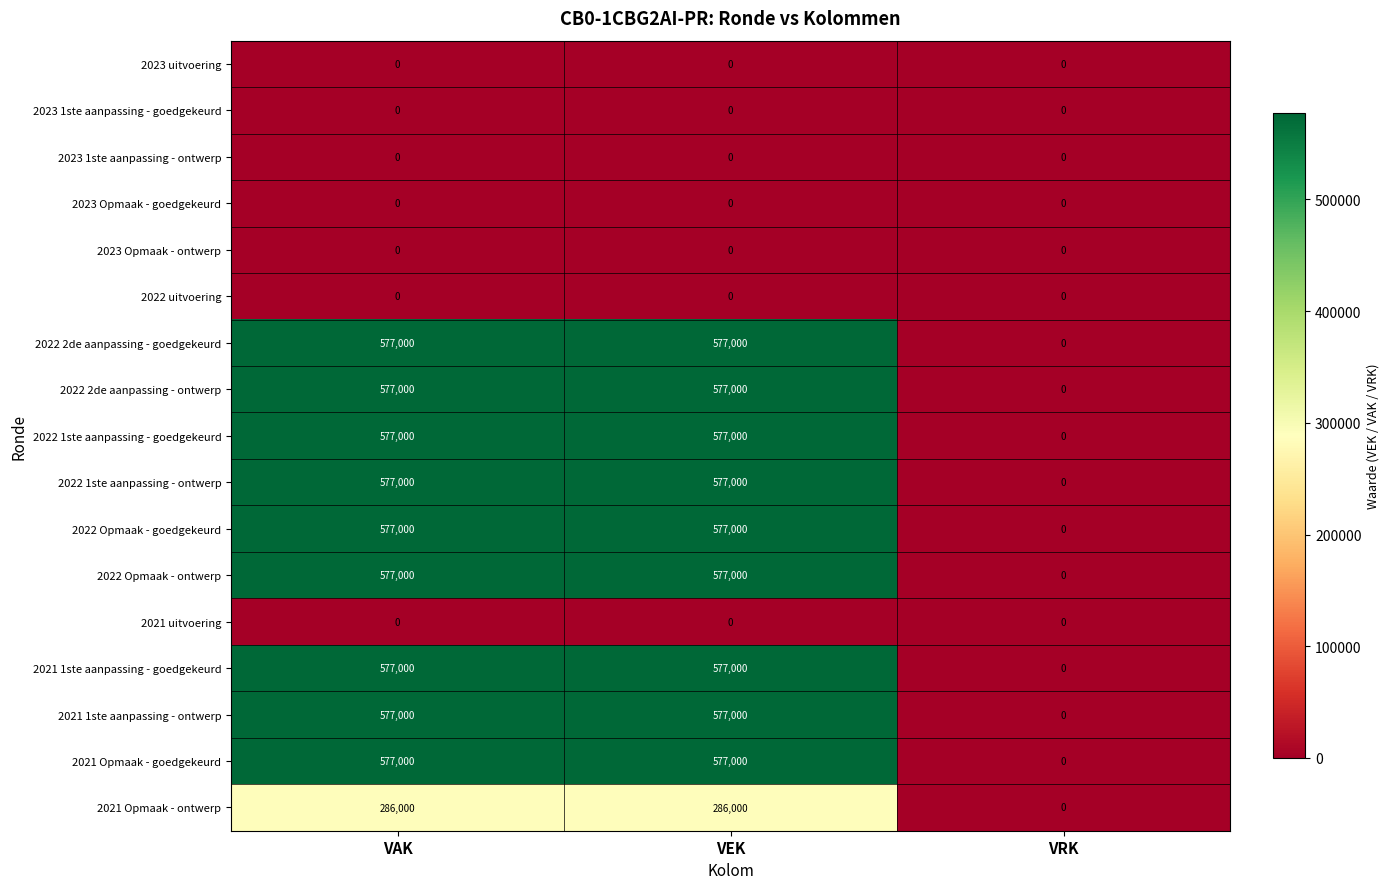

Count the number of categories in the chart.

3